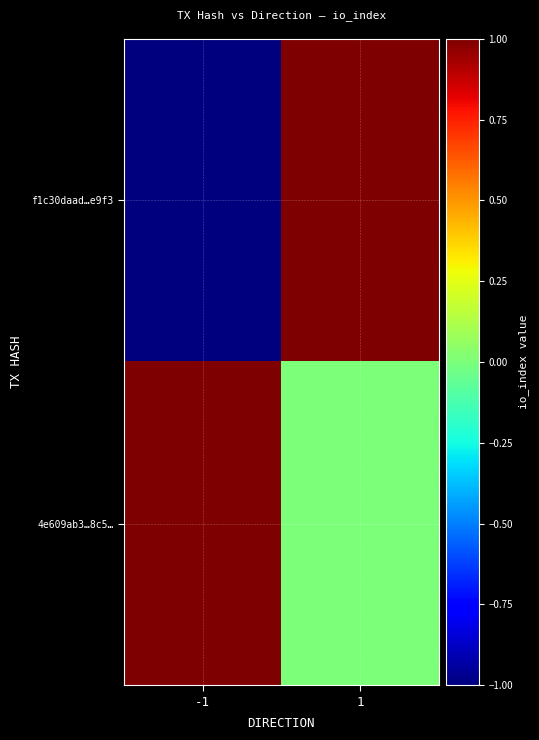

What is the difference between the highest and lowest values at -1?

2